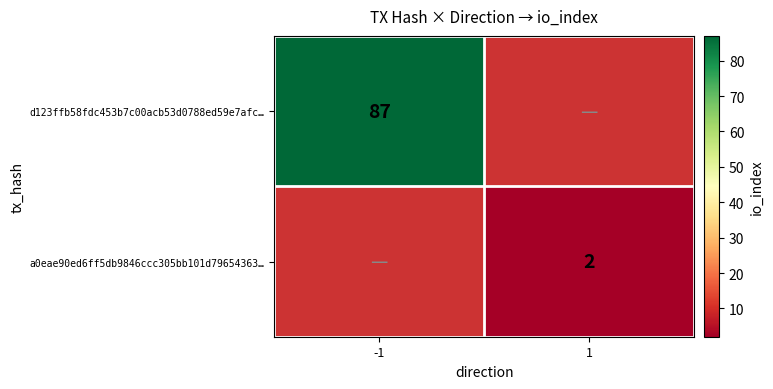

True or false: d123ffb58fdc453b7c00acb53d0788ed59e7afc… has a value of 23 at -1.

False